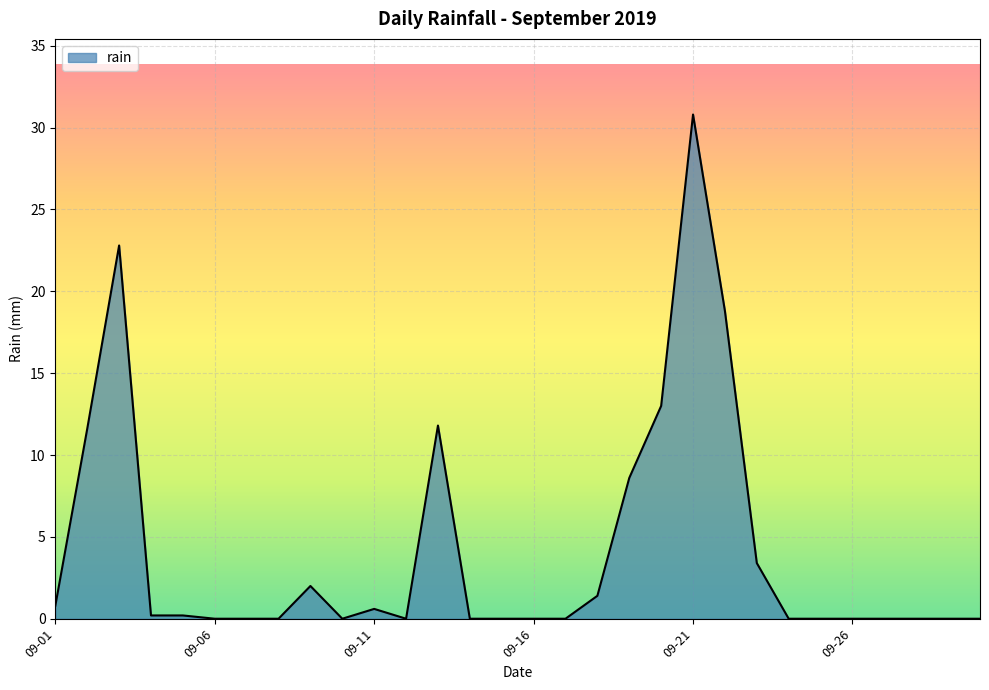

Reading left to right, extract all data points from this chart.

0.8	11.6	22.8	0.2	0.2	0.0	0.0	0.0	2.0	0.0	0.6	0.0	11.8	0.0	0.0	0.0	0.0	1.4	8.6	13.0	30.8	18.8	3.4	0.0	0.0	0.0	0.0	0.0	0.0	0.0